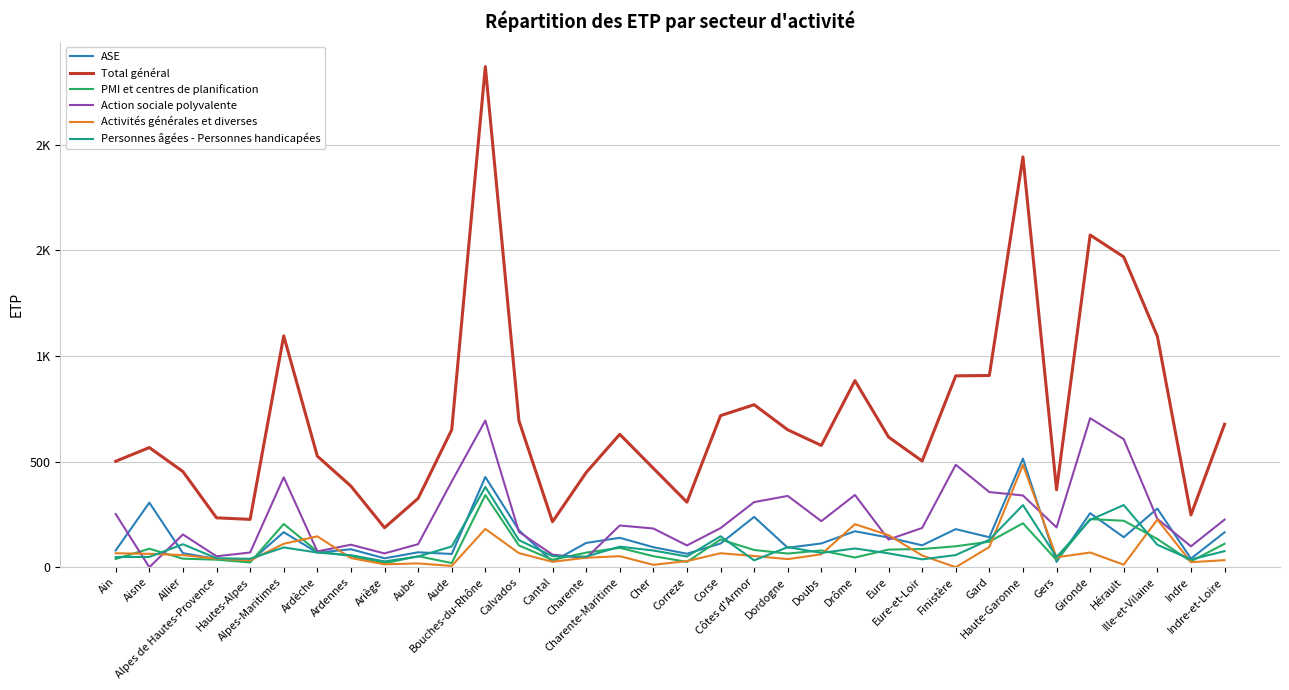

True or false: ASE has more than 2 interior local peaks.

True